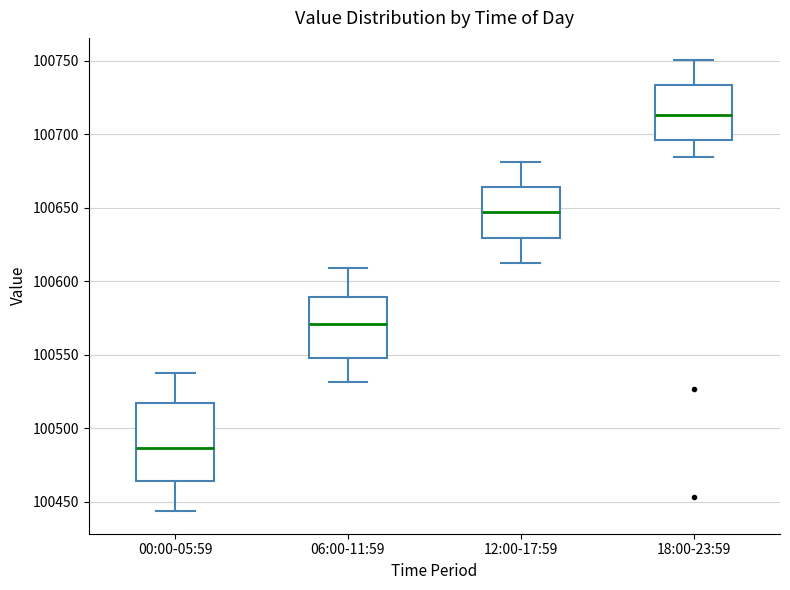

Reading left to right, transcribe this box plot: for each box, give where its median line is, the range the box spans, and where its two whiskers end, as read against the y-axis. The values are not printed on the chart, so give them approximately, as read against the axis.

00:00-05:59: median 100485, box 100465 to 100515, whiskers 100445 to 100540
06:00-11:59: median 100570, box 100545 to 100590, whiskers 100530 to 100610
12:00-17:59: median 100645, box 100630 to 100665, whiskers 100610 to 100680
18:00-23:59: median 100715, box 100695 to 100735, whiskers 100685 to 100750